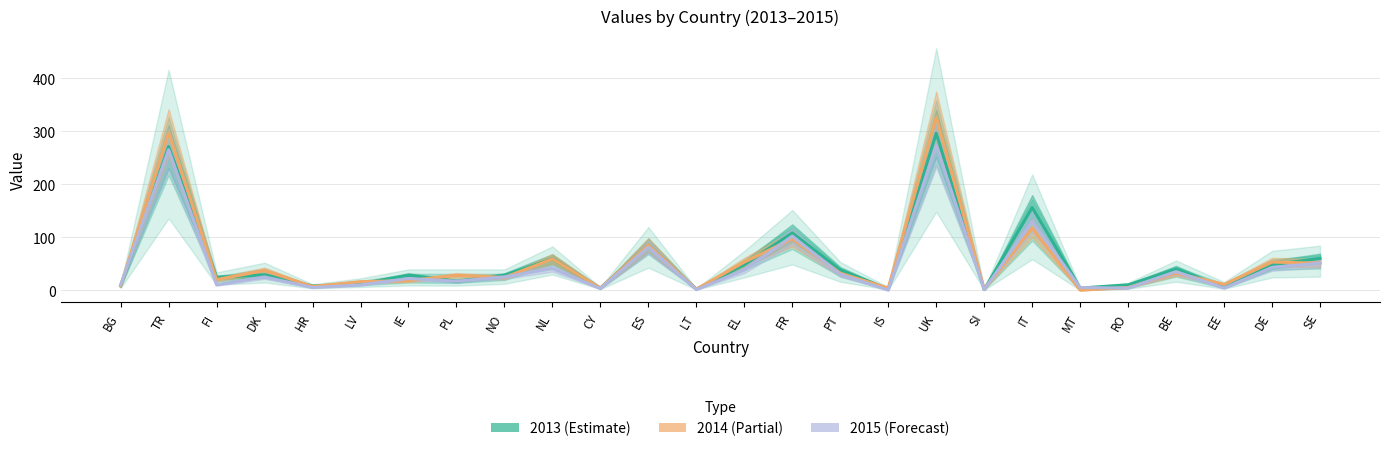

Rank the series at PT from lowest to highest value.

2015, 2014, 2013